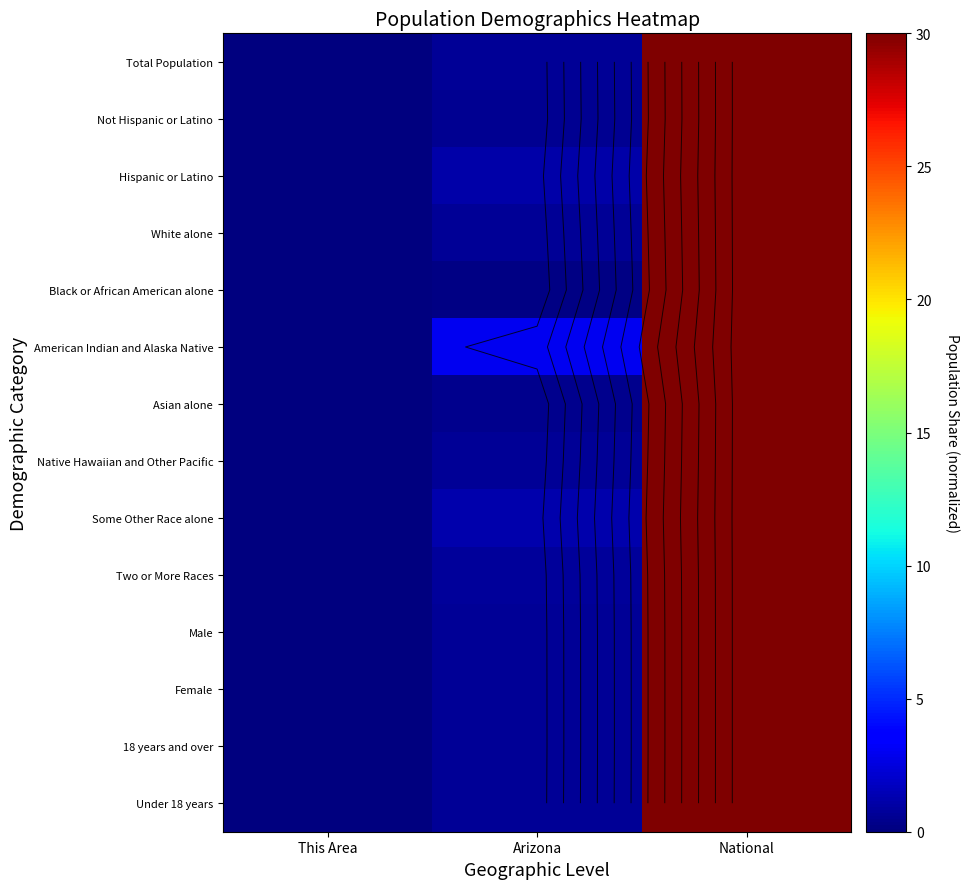

At which category is the sum across all series the highest?

National